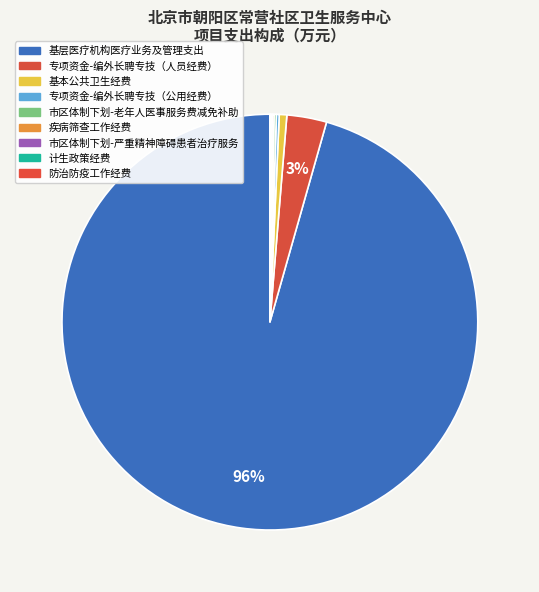

True or false: 市区体制下划-严重精神障碍患者治疗服务 accounts for 0% of the total.

True